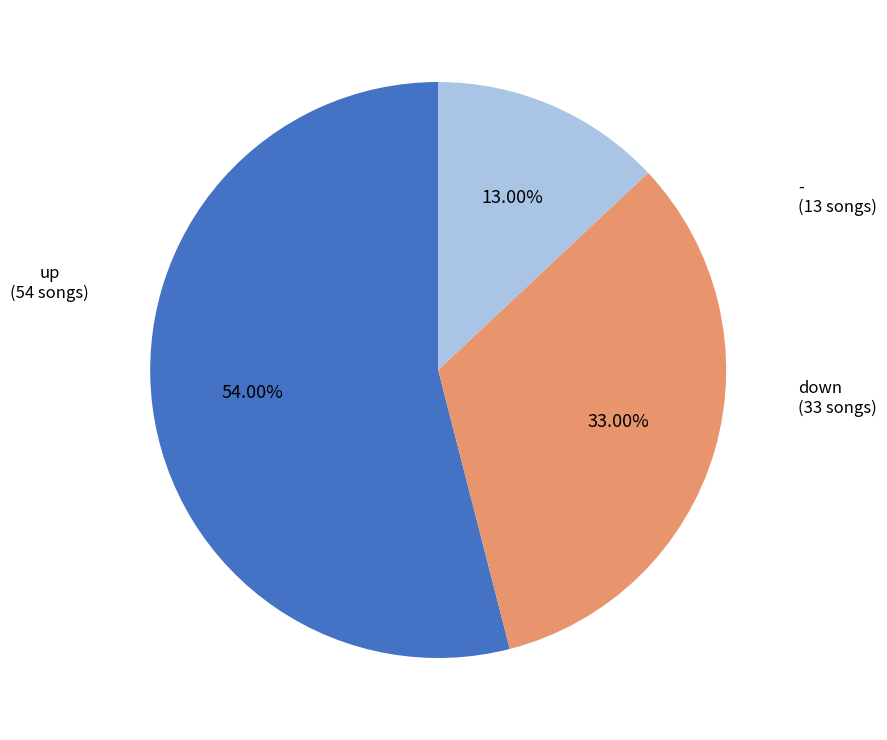

Count the number of slices in the pie.

3